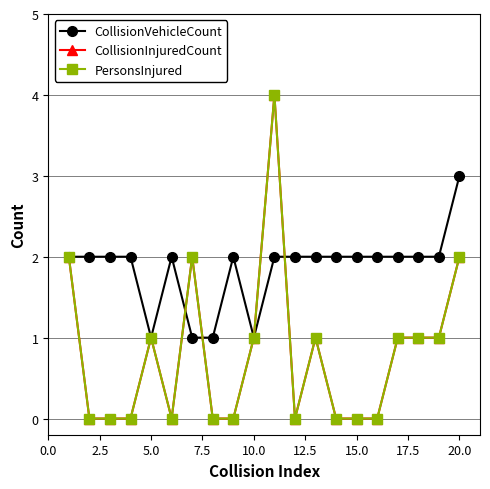

Which series has the widest spread of values?

CollisionInjuredCount